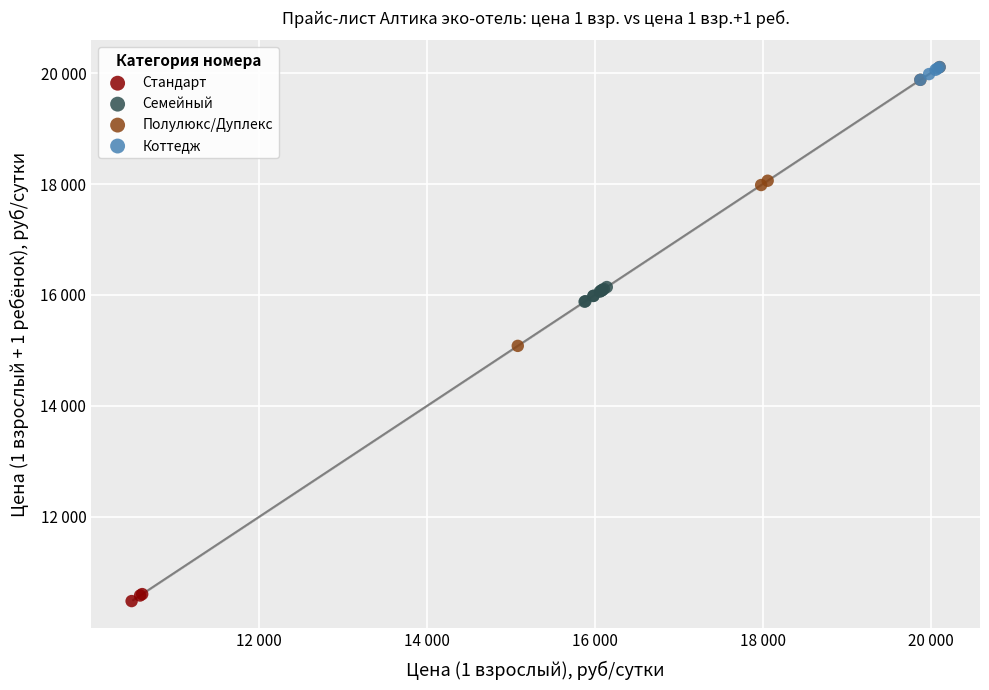

What are all the series names shown in the legend?

Стандарт, Семейный, Полулюкс/Дуплекс, Коттедж